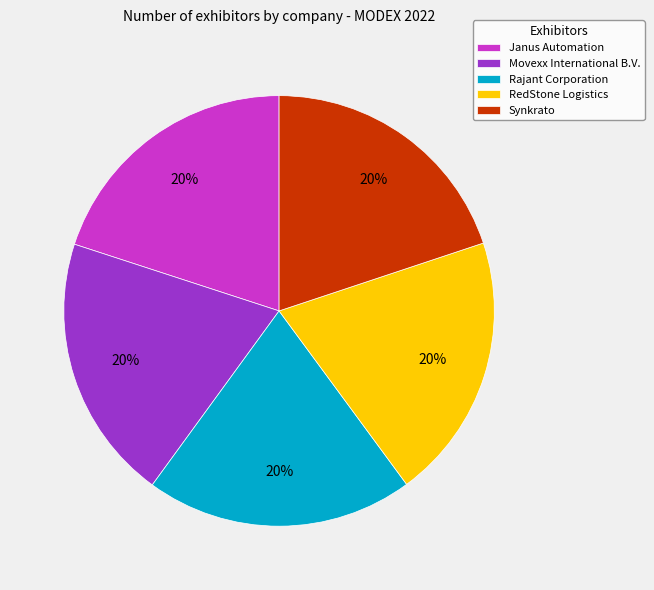

Is it true that Janus Automation is 32% of the pie?

False